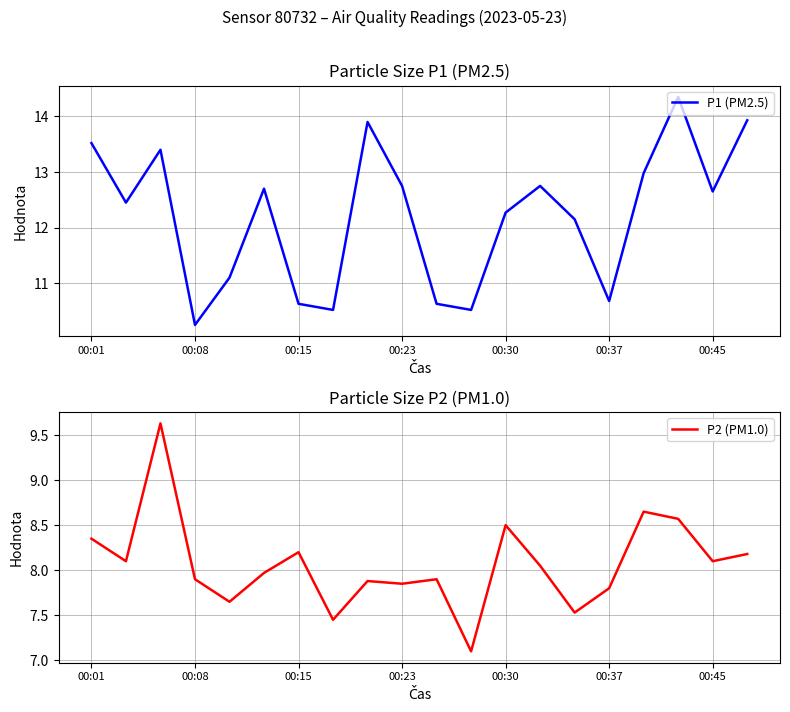

Which series has the largest range (max minus min)?

P1 (PM2.5)